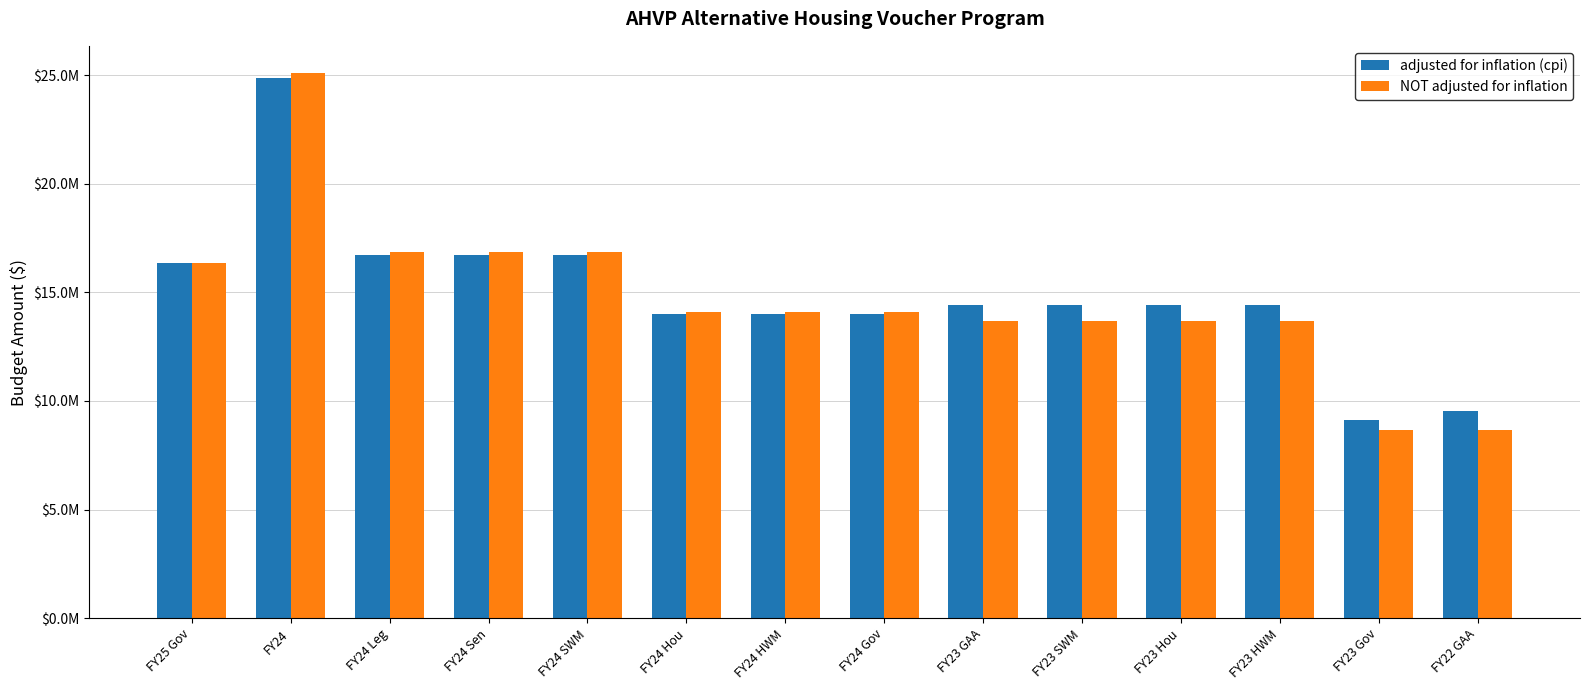

What is the approximate value of NOT adjusted for inflation at FY24 HWM, to the nearest 50?

14108550